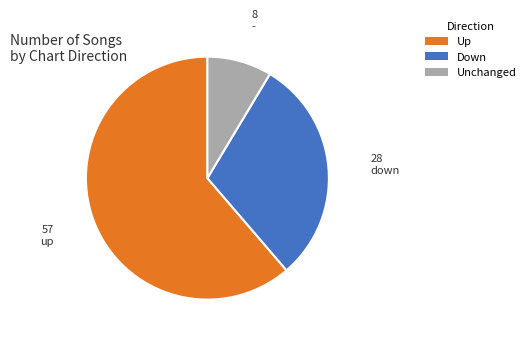

What is the ratio of the value at Up to the value at Down?

2.0